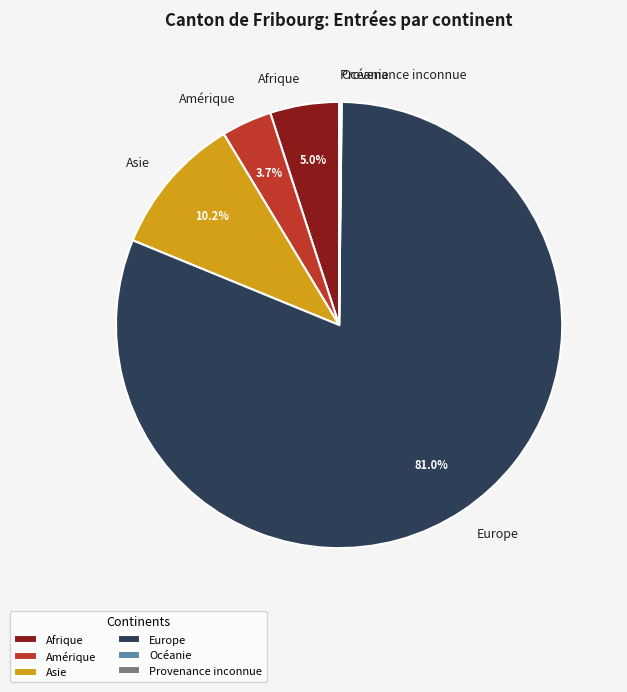

True or false: Europe accounts for 87% of the total.

False